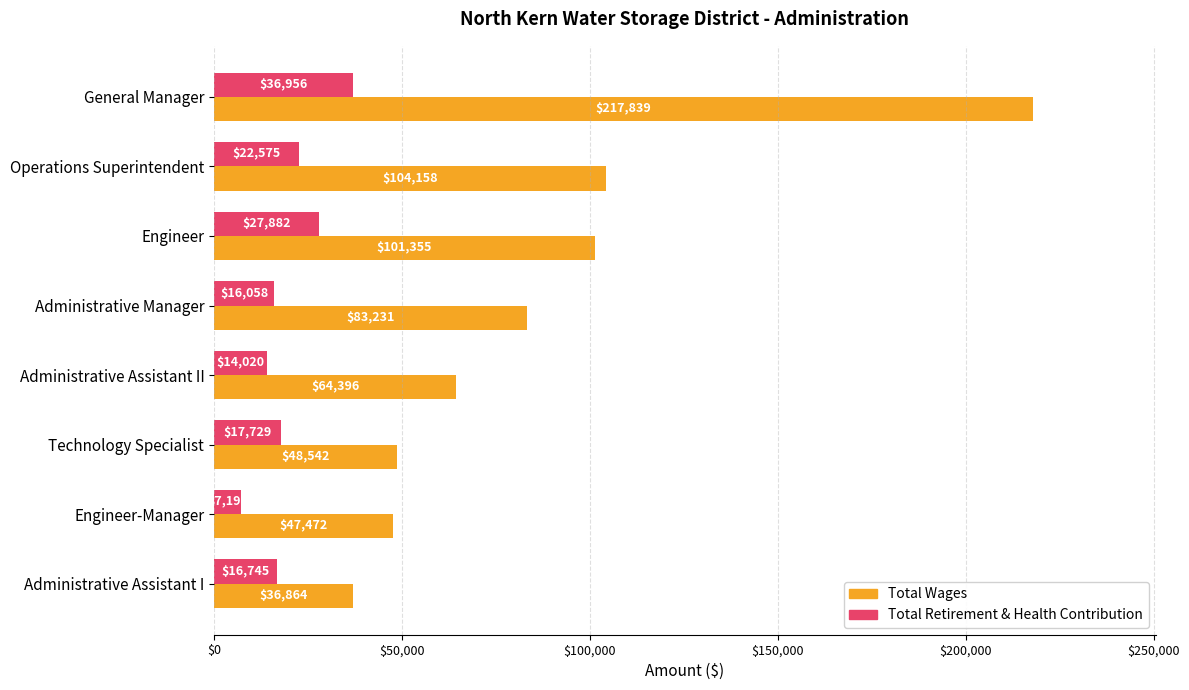

The Total Wages series shows 26890 at Technology Specialist. True or false?

False